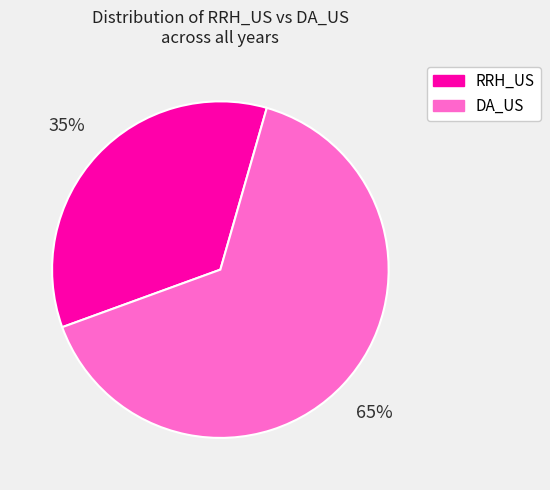

To the nearest percent, what percentage of the pie is DA_US?

65%